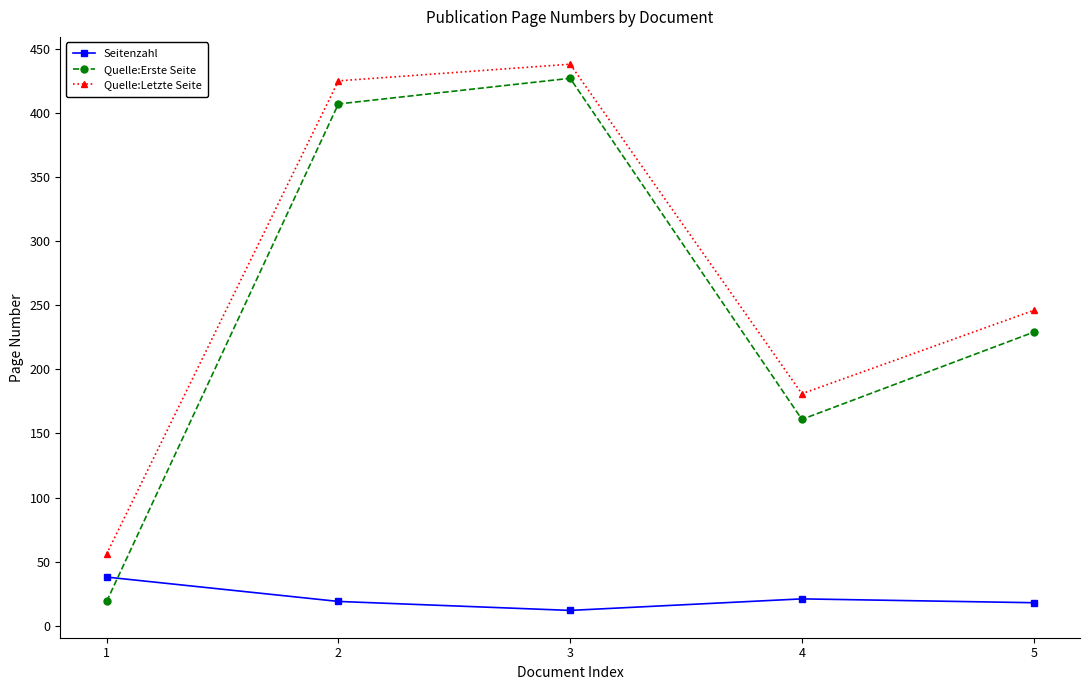

At which category does the chart reach its peak across all series?

3